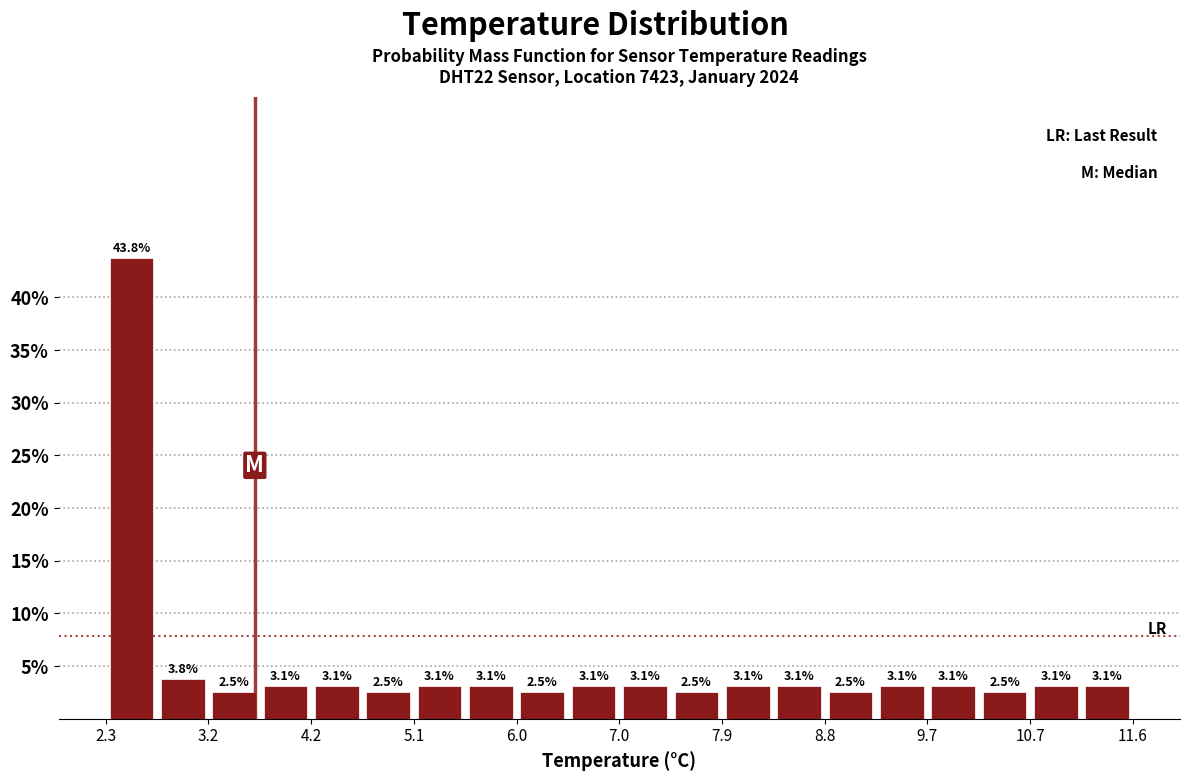

Reading left to right, list every bar in this chart as the range it spans on the x-axis followed by its height. The bar edges are not printed on the chart, so give them approximately, as read against the axis.

2.3 to 2.8: 43.8
2.8 to 3.2: 3.8
3.2 to 3.7: 2.5
3.7 to 4.2: 3.1
4.2 to 4.6: 3.1
4.6 to 5.1: 2.5
5.1 to 5.6: 3.1
5.6 to 6.0: 3.1
6.0 to 6.5: 2.5
6.5 to 7.0: 3.1
7.0 to 7.4: 3.1
7.4 to 7.9: 2.5
7.9 to 8.3: 3.1
8.3 to 8.8: 3.1
8.8 to 9.3: 2.5
9.3 to 9.7: 3.1
9.7 to 10.2: 3.1
10.2 to 10.7: 2.5
10.7 to 11.1: 3.1
11.1 to 11.6: 3.1